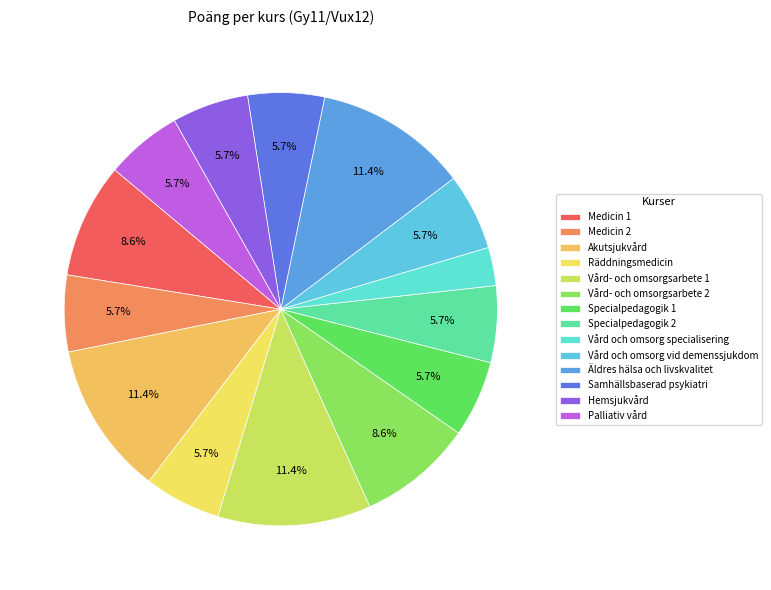

What is the largest slice in the pie chart?

Akutsjukvård